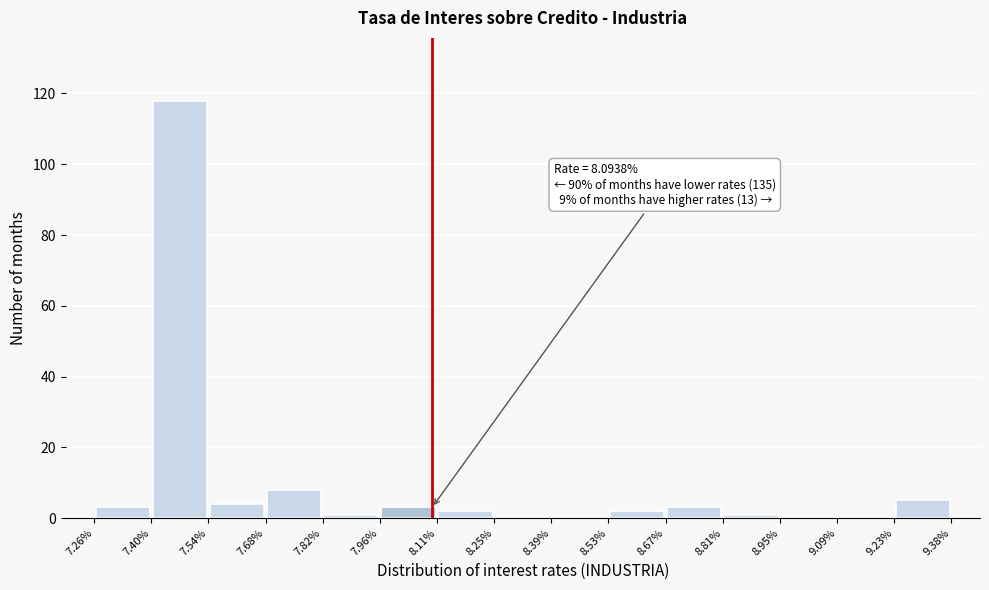

Over which range of the x-axis is the bar tallest?

7.40% to 7.54%